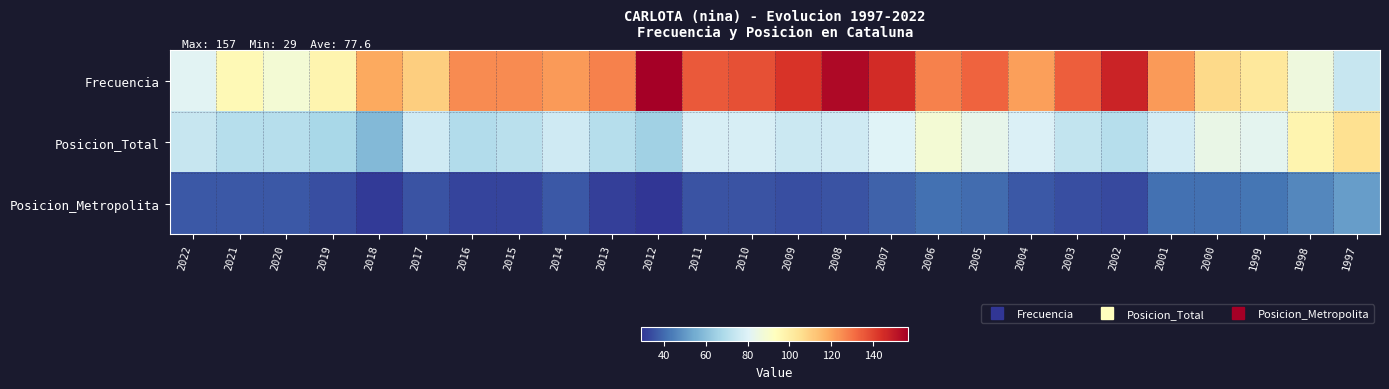

What is the maximum value shown in the chart?

157